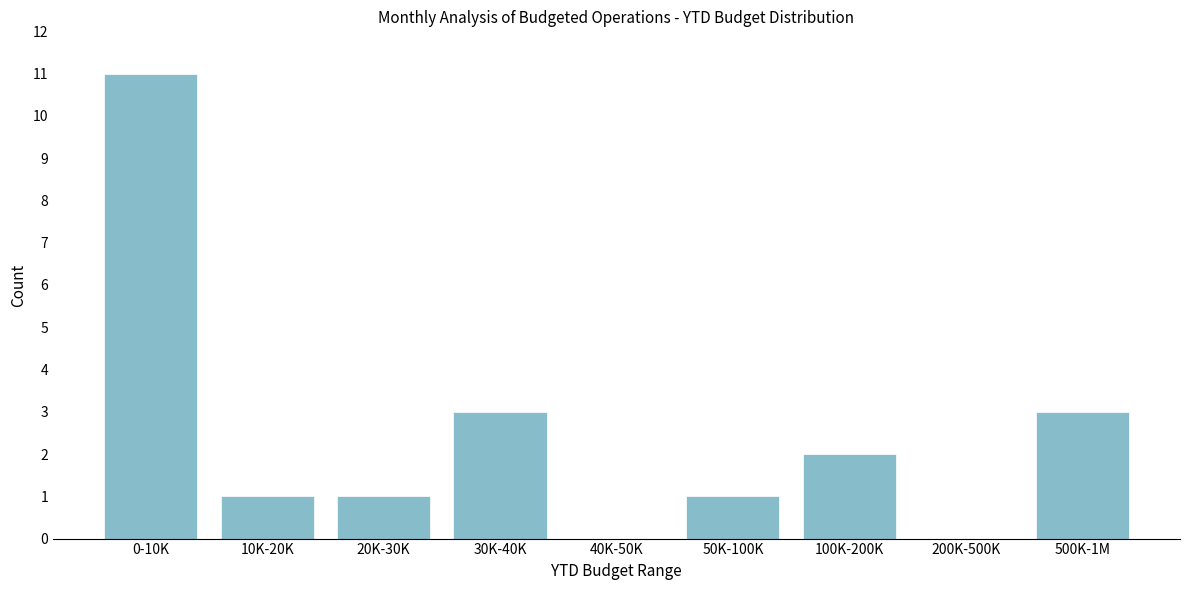

Reading left to right, list all the values displayed in this chart.

0-10K=11	10K-20K=1	20K-30K=1	30K-40K=3	40K-50K=0	50K-100K=1	100K-200K=2	200K-500K=0	500K-1M=3